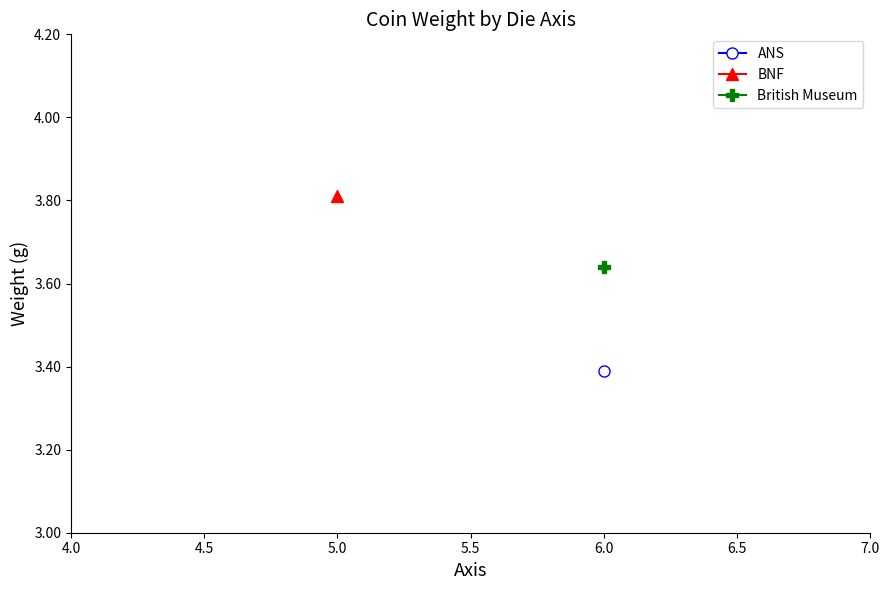

At how many categories does at least one series exceed 3?

3